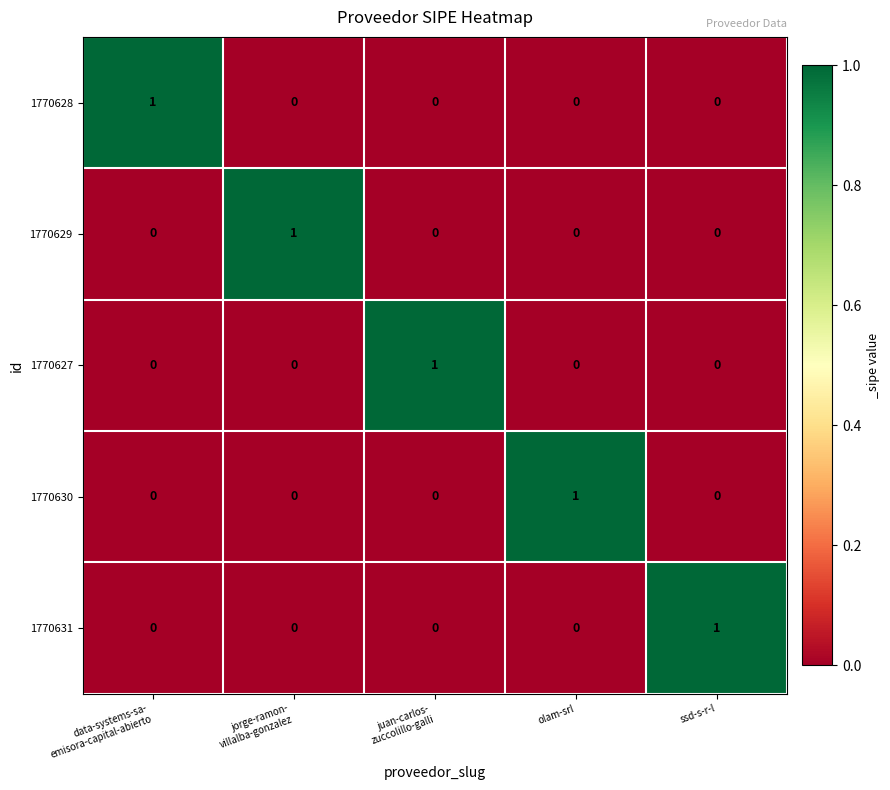

At which label does 1770631 reach its peak?

ssd-s-r-l